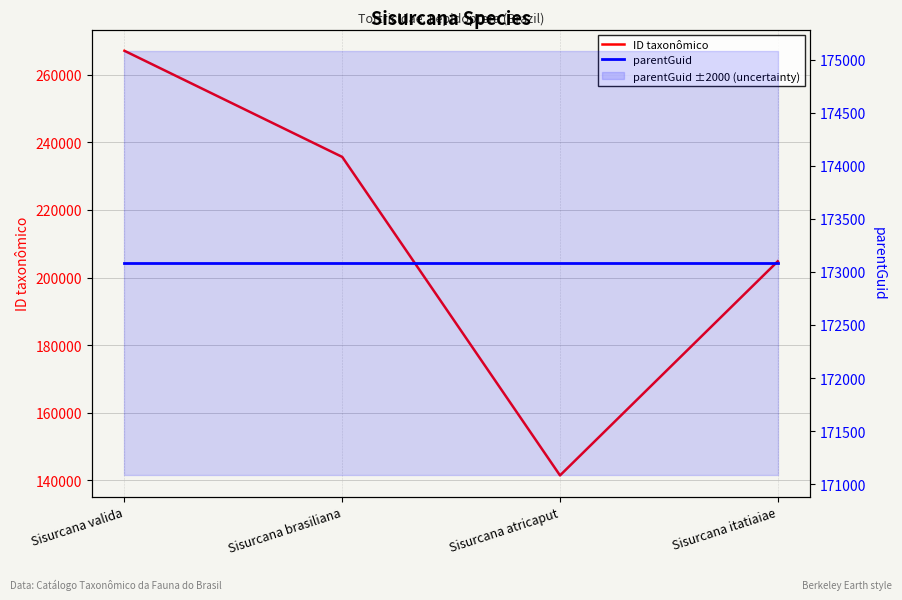

What is the value of the ID taxonômico point at the 1st from the left?

267159